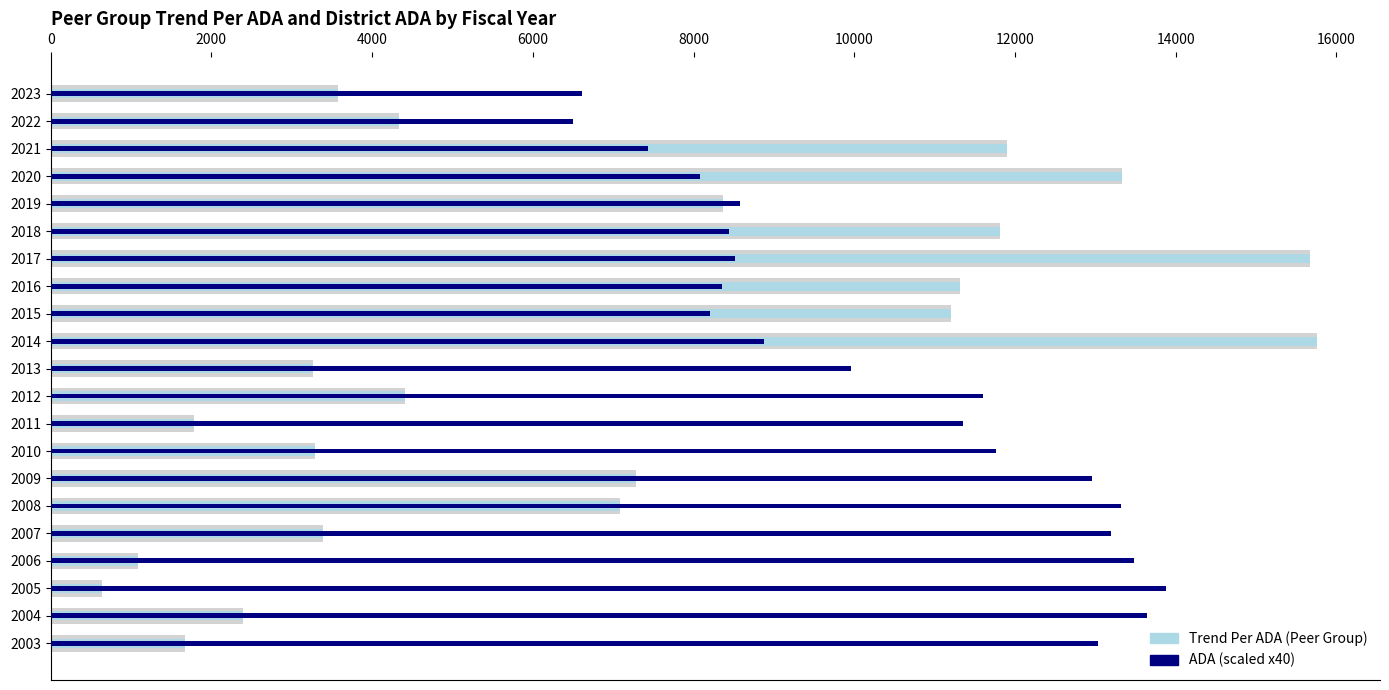

Read the ADA (scaled x40) value at 2003.

13040.0